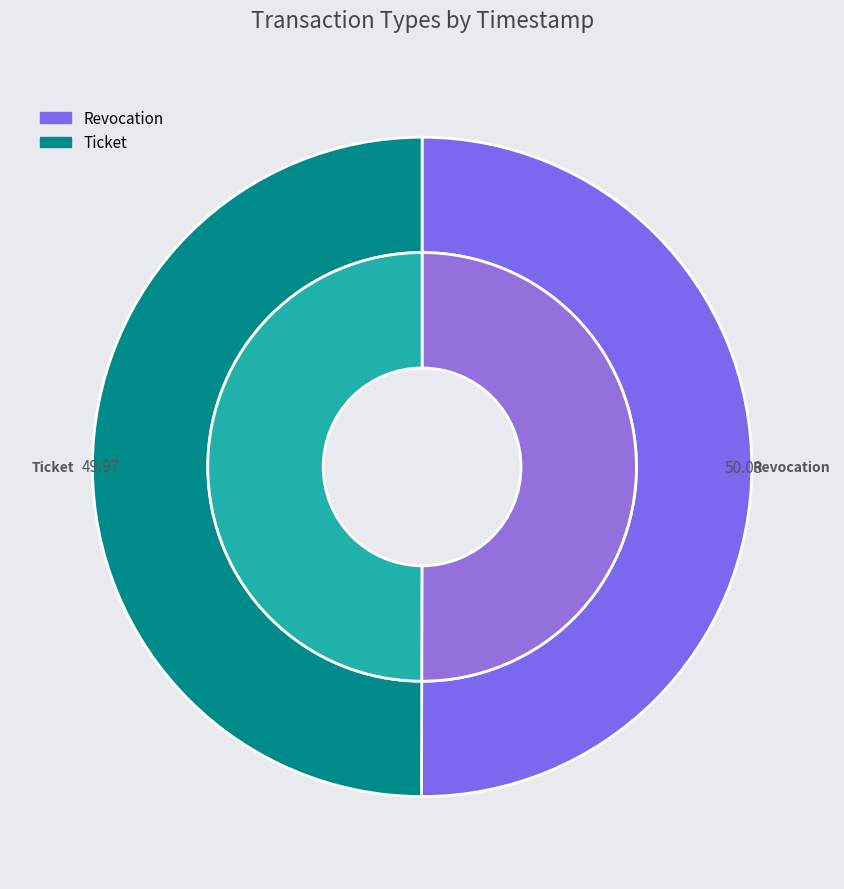

Is there any slice that represents more than half of the pie?

Yes